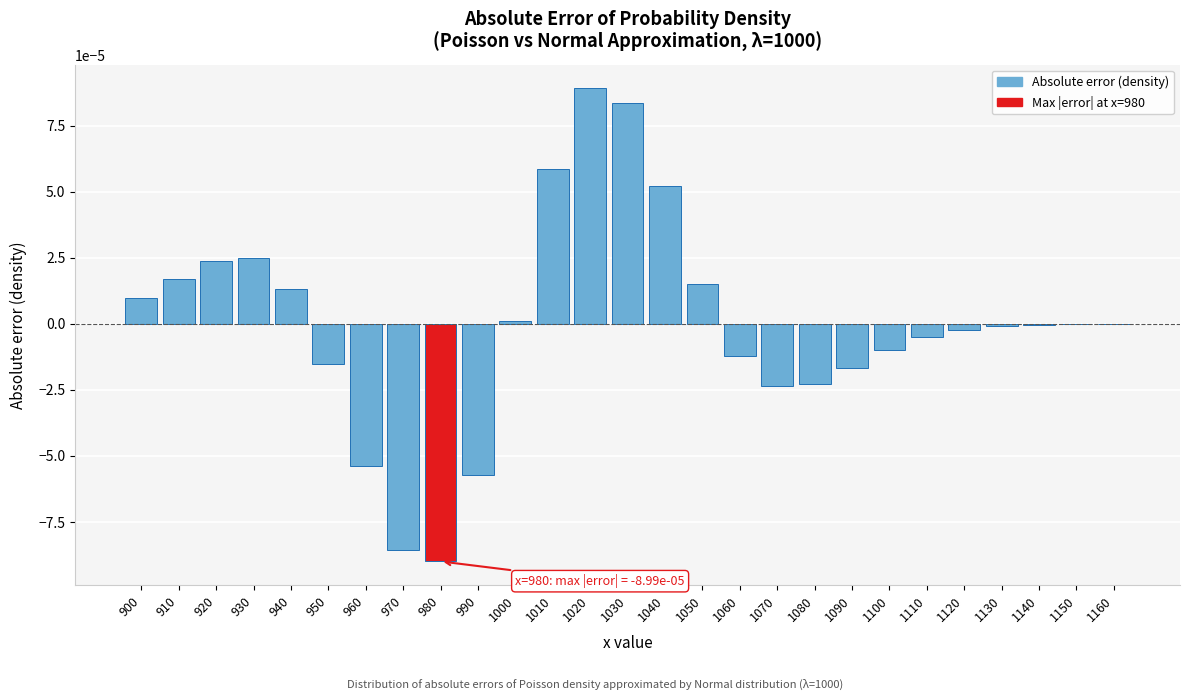

Which has a higher value, 1010 or 950?

1010